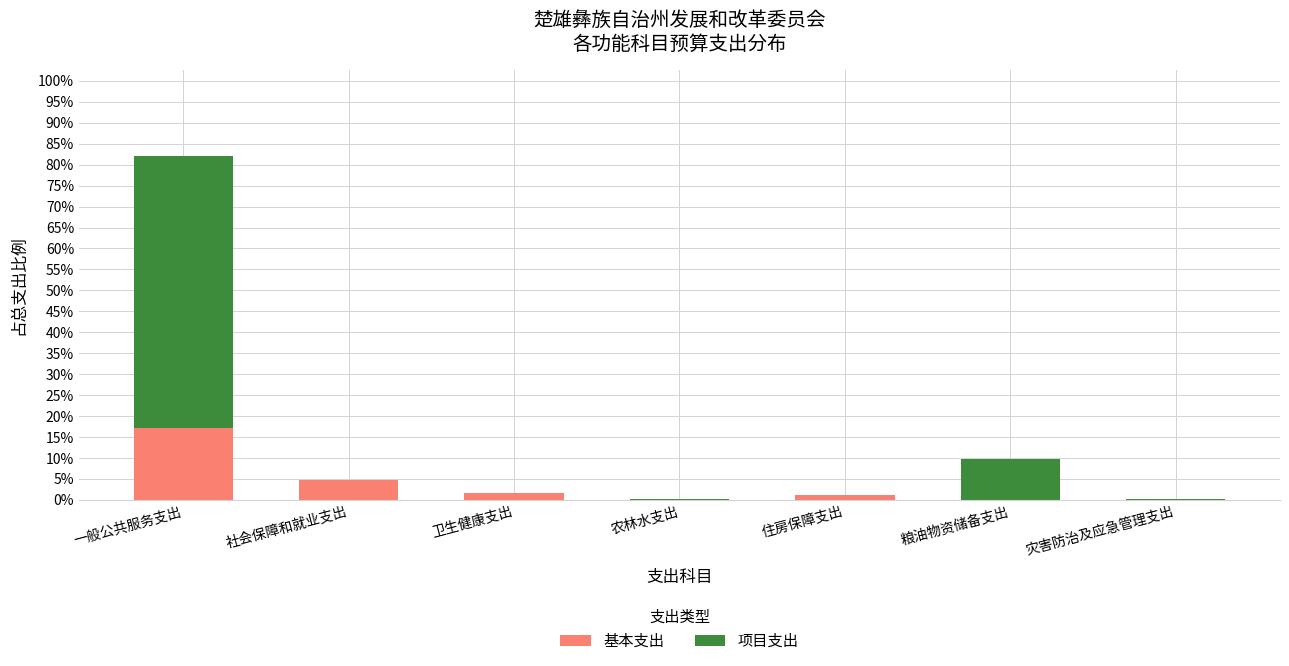

Does the chart contain stacked bars?

Yes